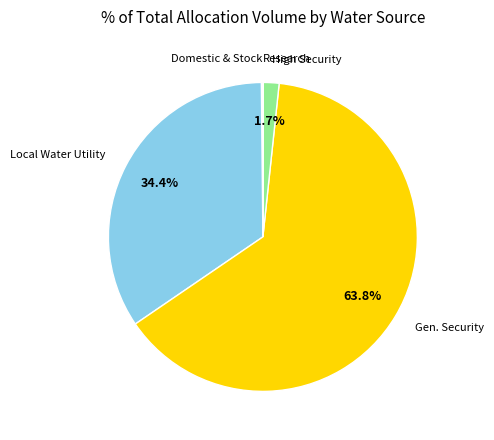

Which has a higher value, Local Water Utility or Gen. Security?

Gen. Security